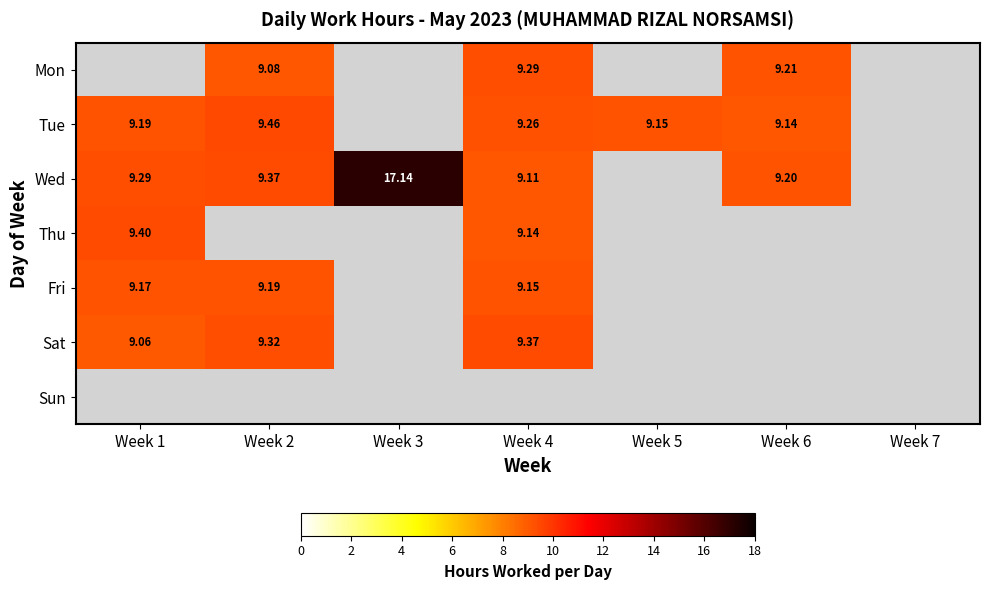

Between Week 4 and Week 2, which is larger?

Week 4